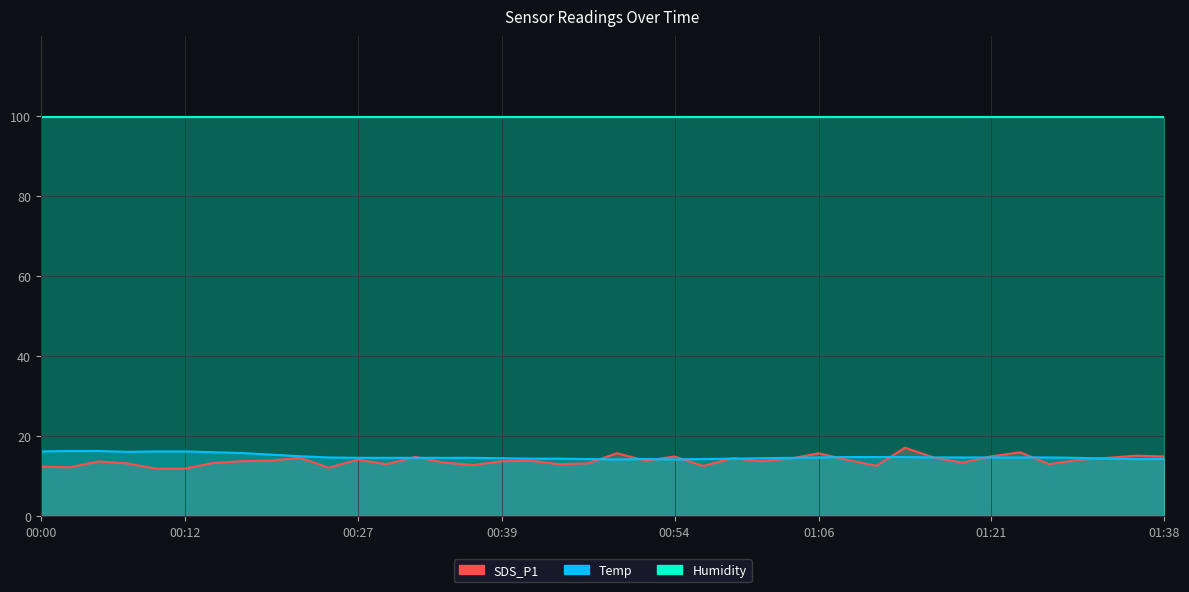

Where is the first local minimum for SDS_P1?

00:03